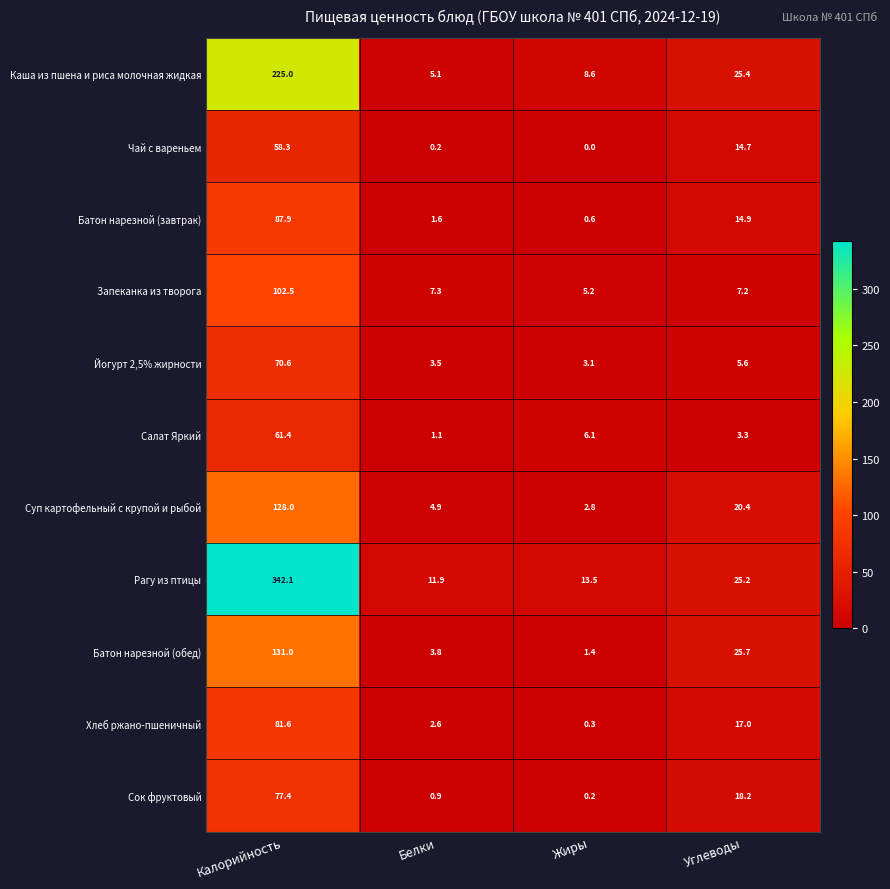

What is the total value across all series at Углеводы?

177.6